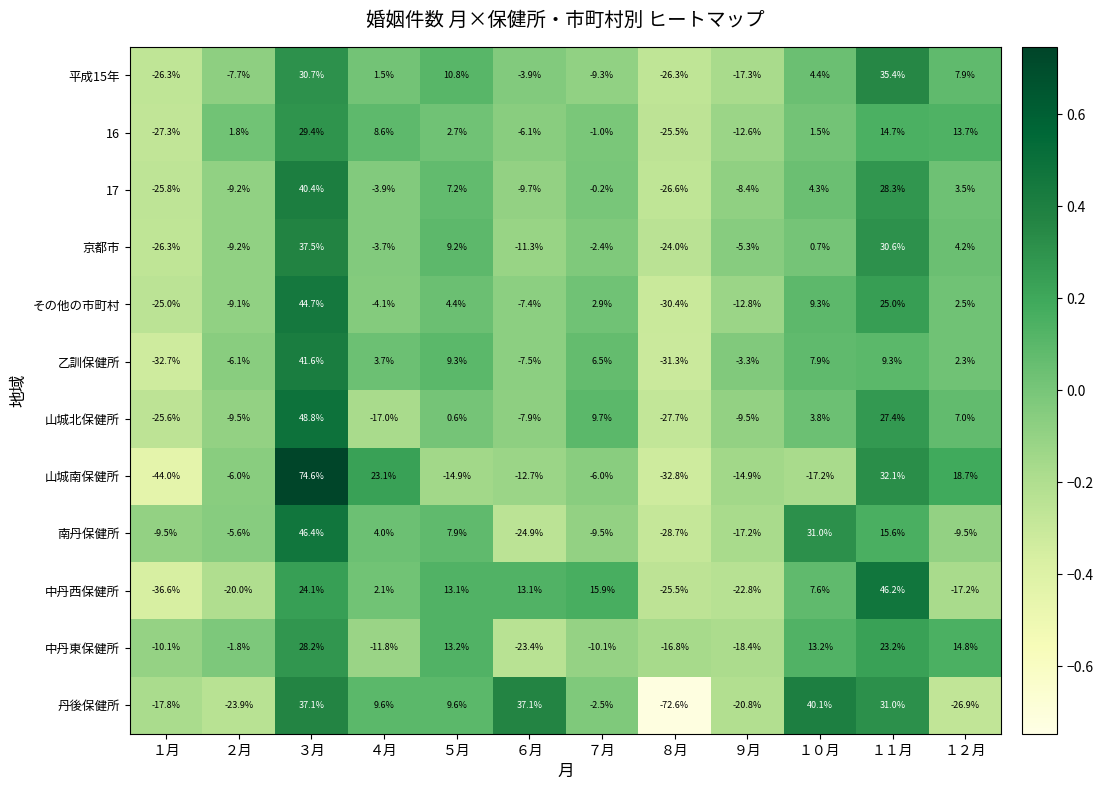

How many categories are shown in the chart?

12